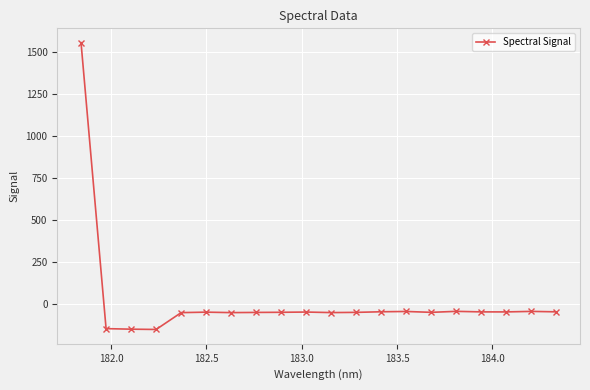

True or false: the data has more than 0 interior local peaks.

True